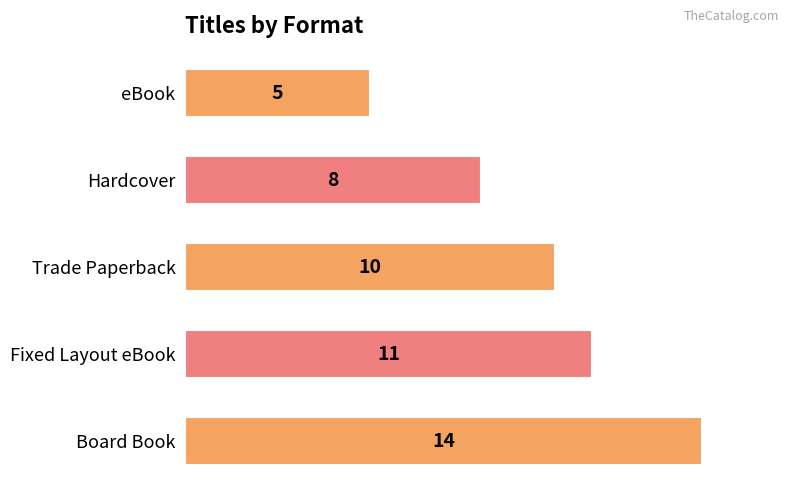

How many series are shown in this chart?

1